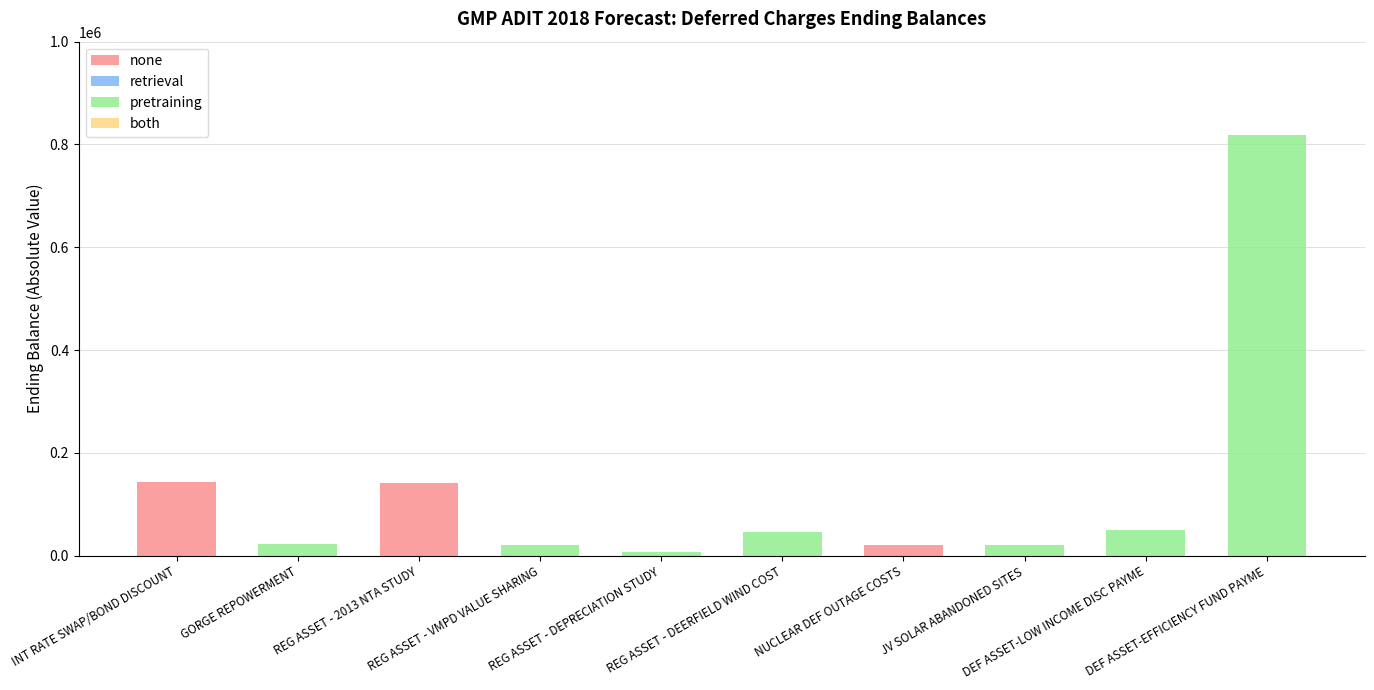

What is the highest value of the none series?

143372